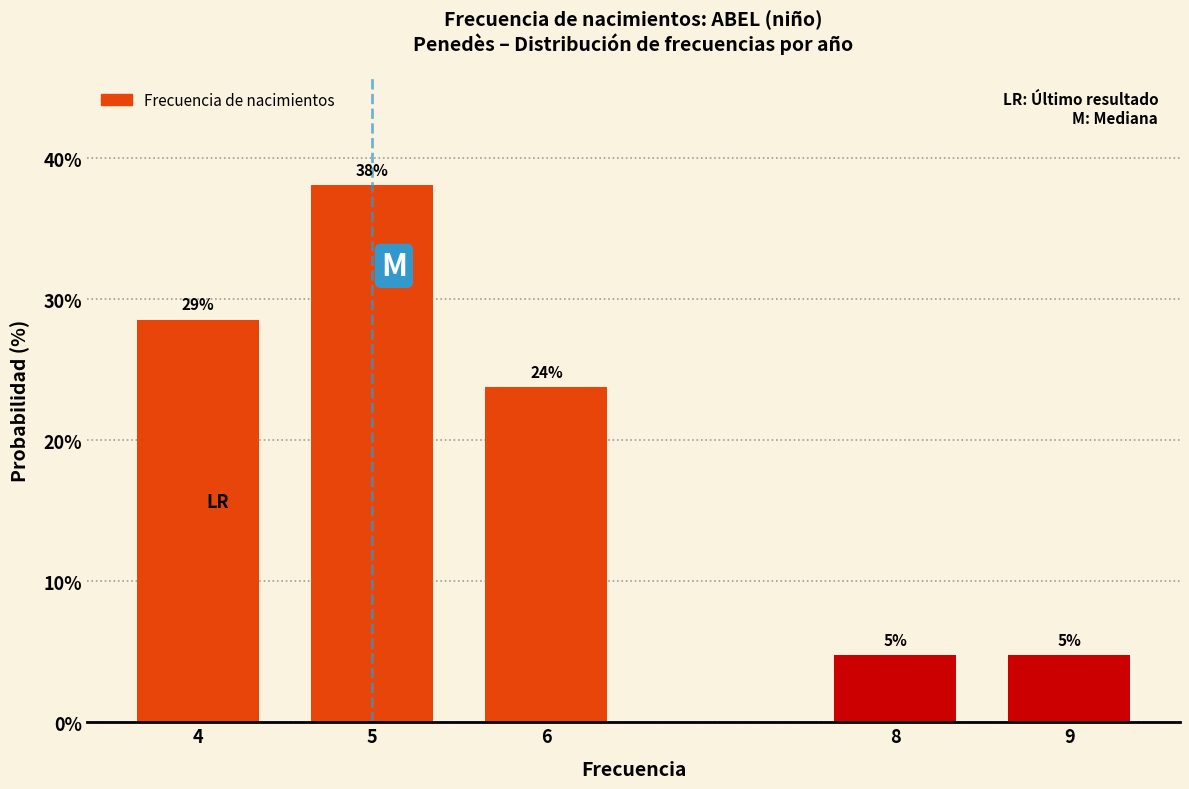

Does the chart contain any negative values?

No